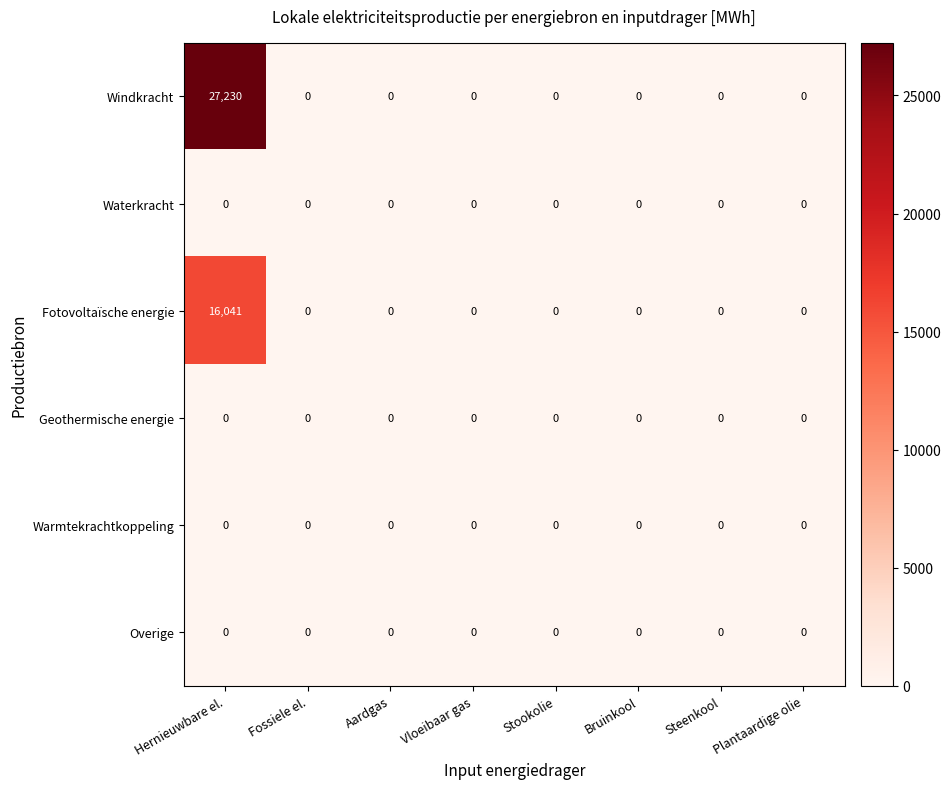

The Warmtekrachtkoppeling series shows 0 at Aardgas. True or false?

True